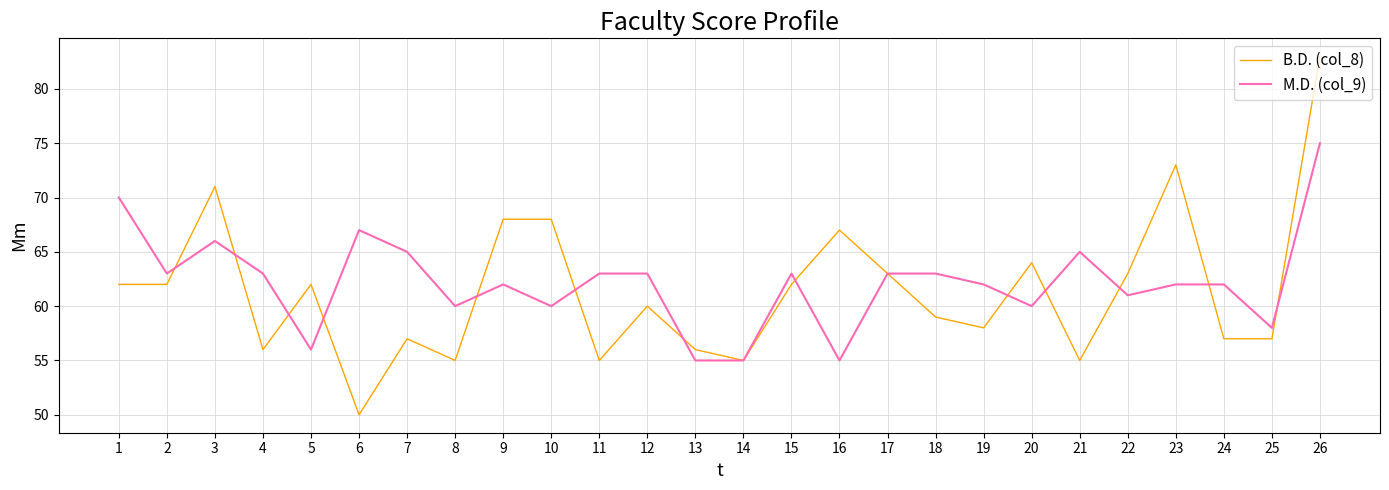

Is it true that M.D. (col_9) equals 63 at 18?

True